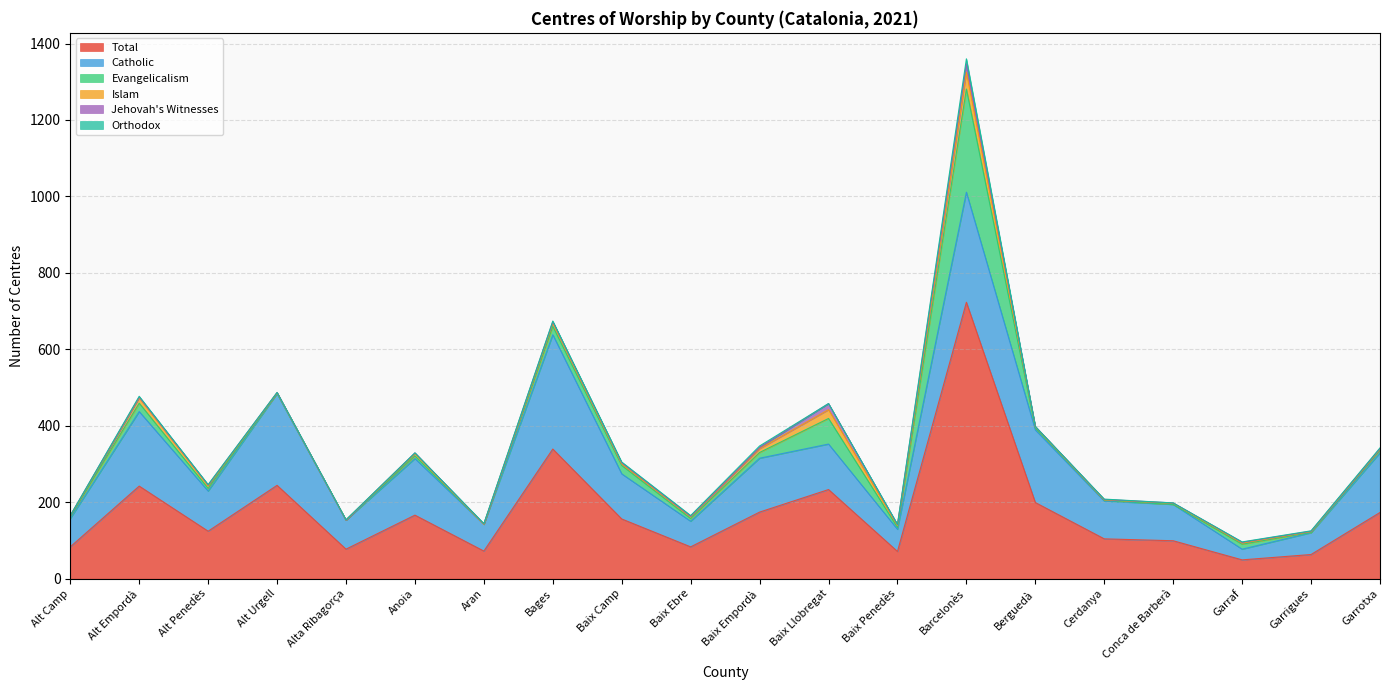

How many data points does each series have?

20